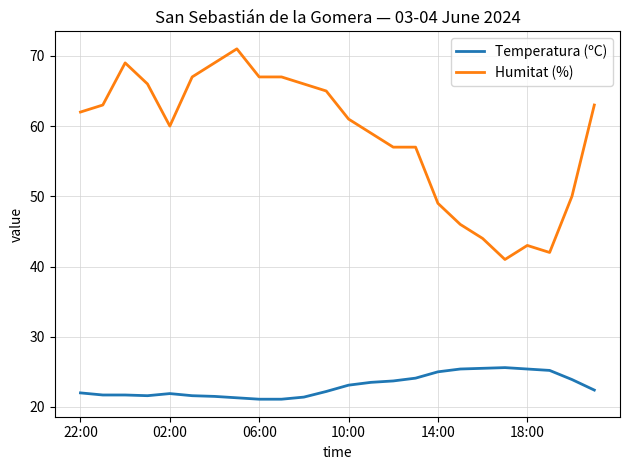

What is the minimum value for Humitat (%)?

41.0